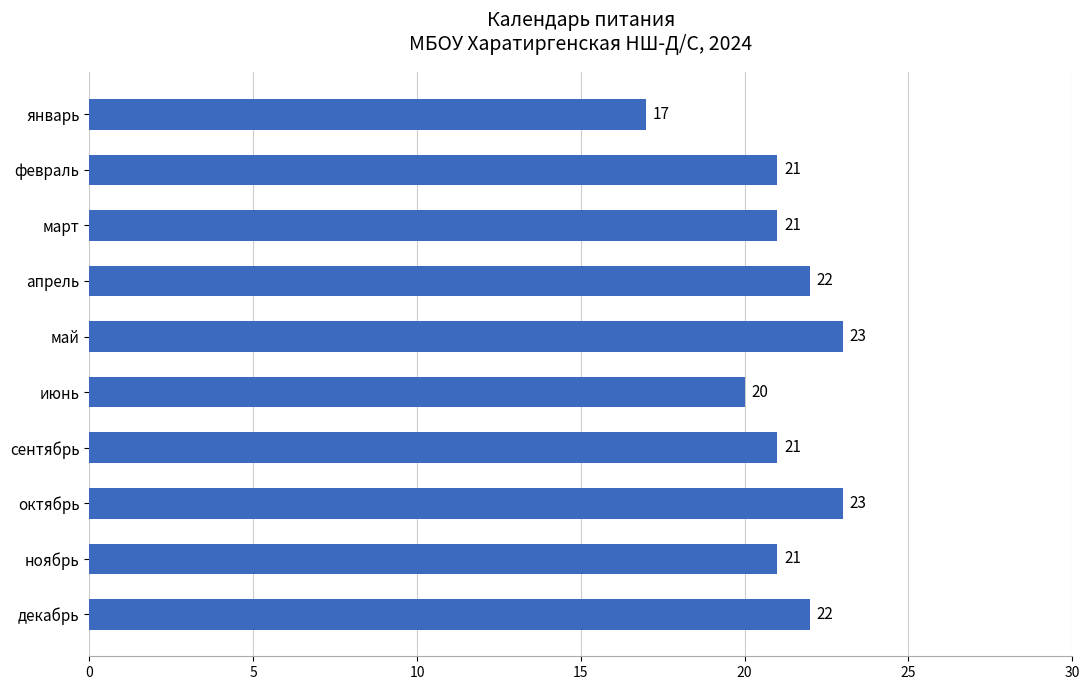

What is the smallest value displayed?

17